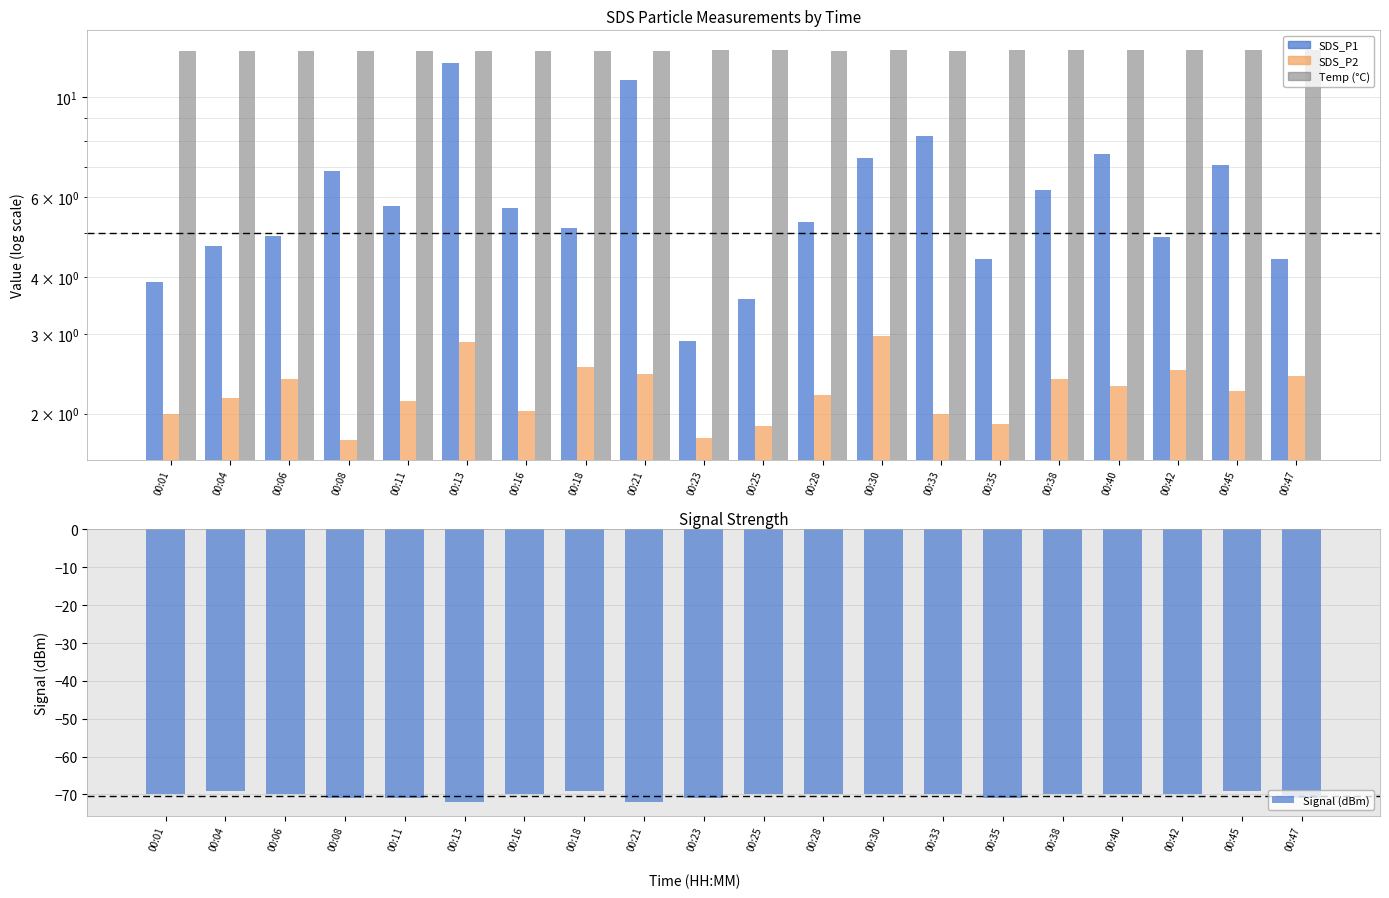

How many data points in SDS_P2 are less than 2?

4